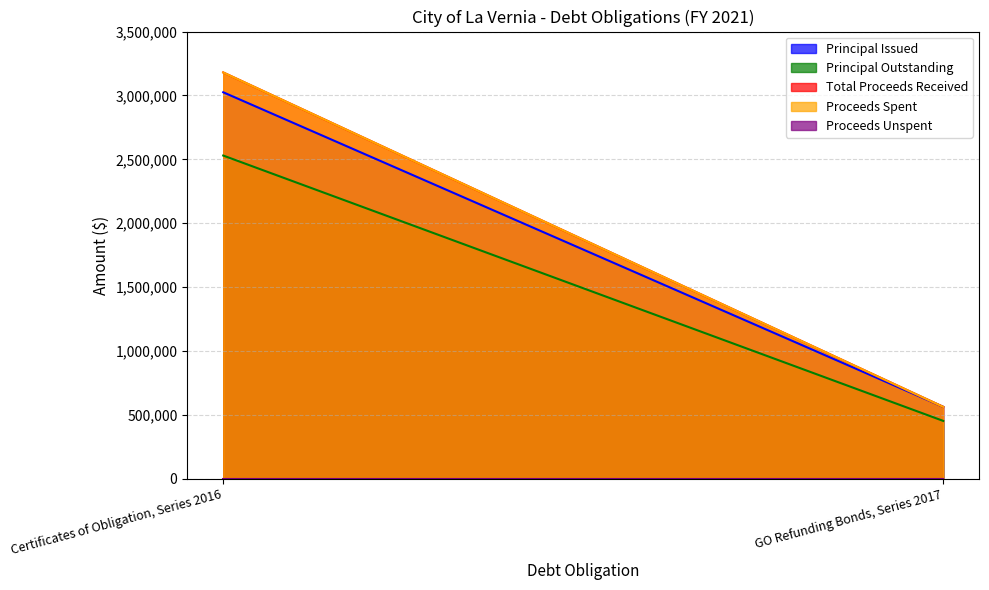

What position from the left is Certificates of Obligation, Series 2016?

1